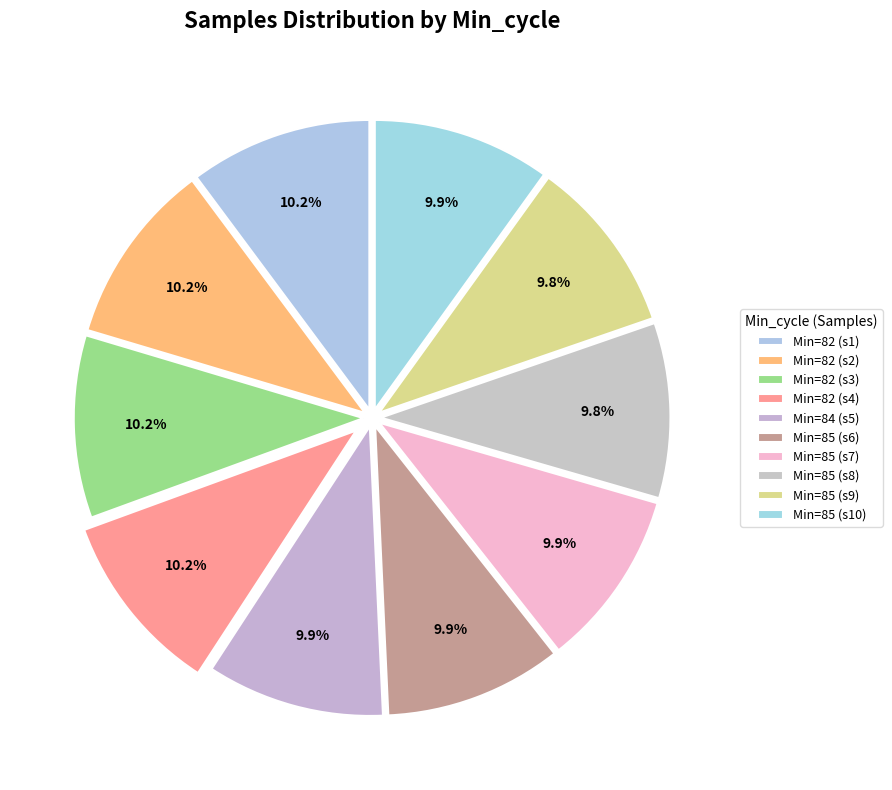

To the nearest percent, what is the average slice percentage?

10%